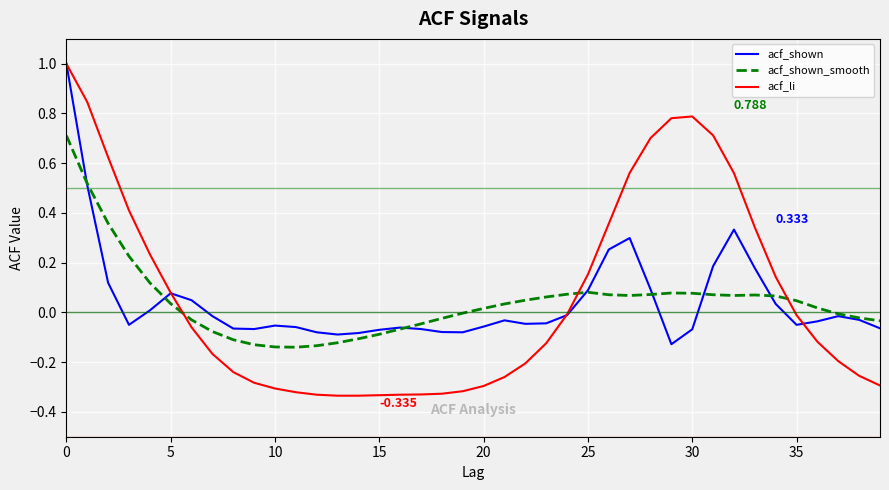

How many values in the acf_li series exceed 0?

16